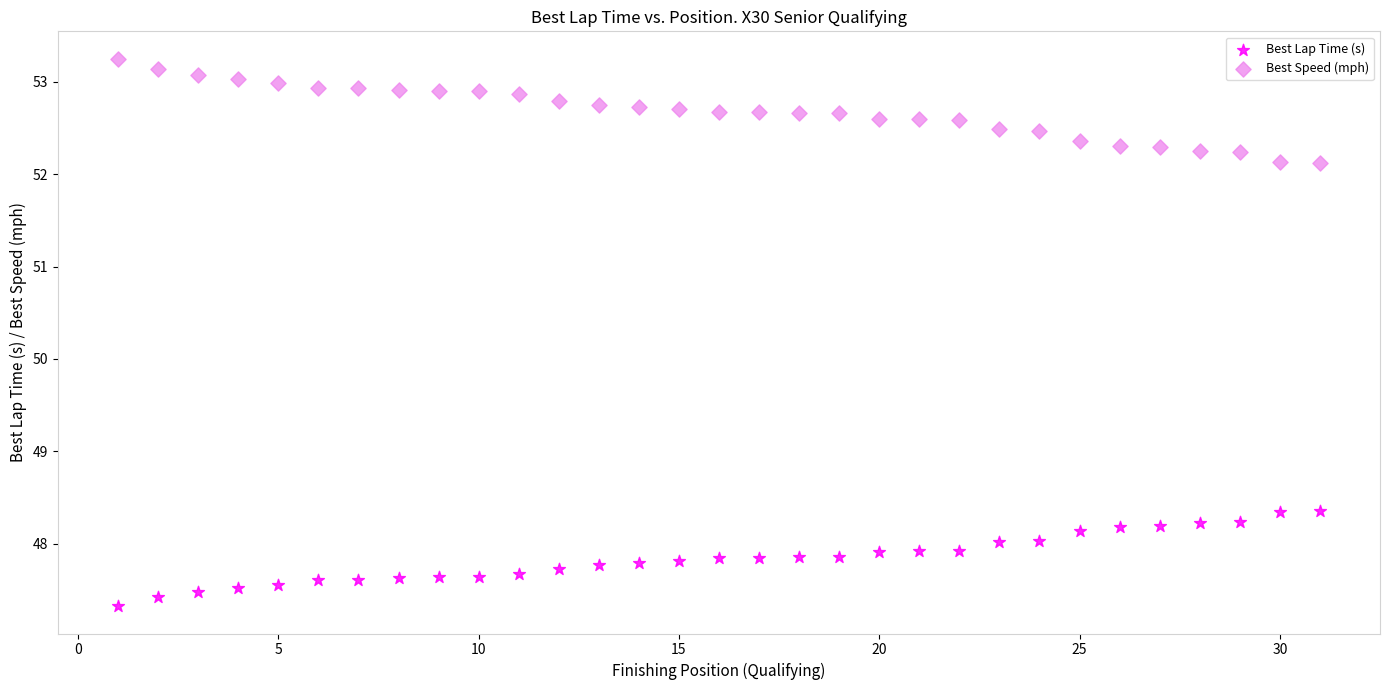

Which series reaches the minimum Y coordinate?

Best Lap Time (s)